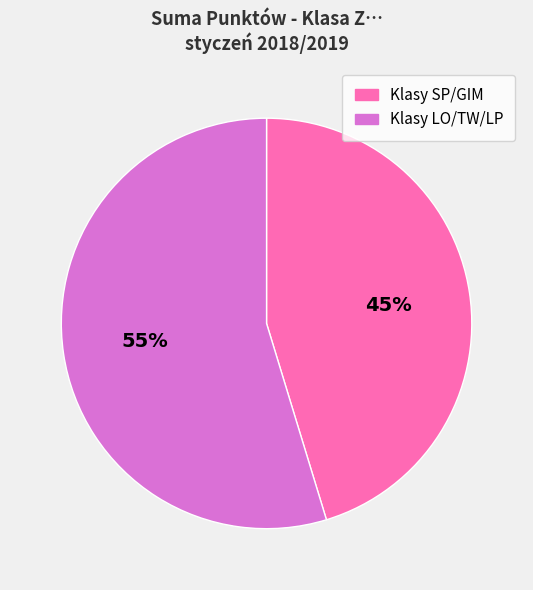

To the nearest percent, what is the average slice percentage?

50%